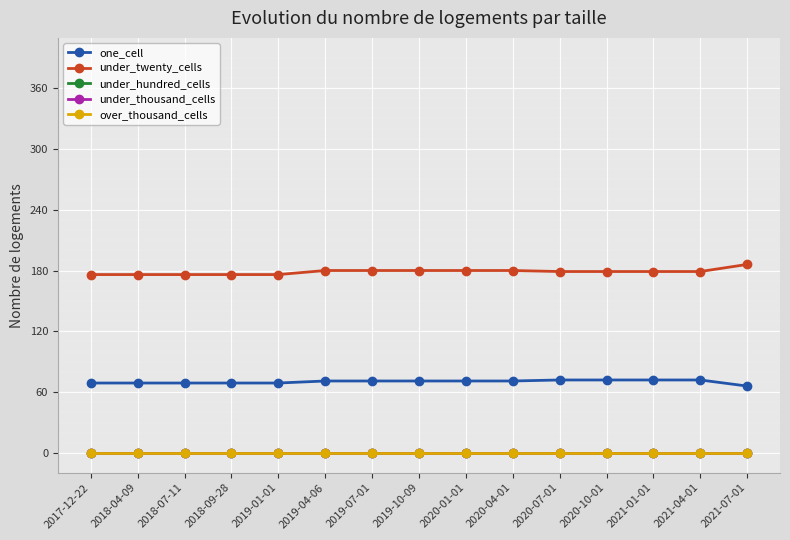

List the labels in order of under_hundred_cells value, largest first.

2017-12-22, 2018-04-09, 2018-07-11, 2018-09-28, 2019-01-01, 2019-04-06, 2019-07-01, 2019-10-09, 2020-01-01, 2020-04-01, 2020-07-01, 2020-10-01, 2021-01-01, 2021-04-01, 2021-07-01